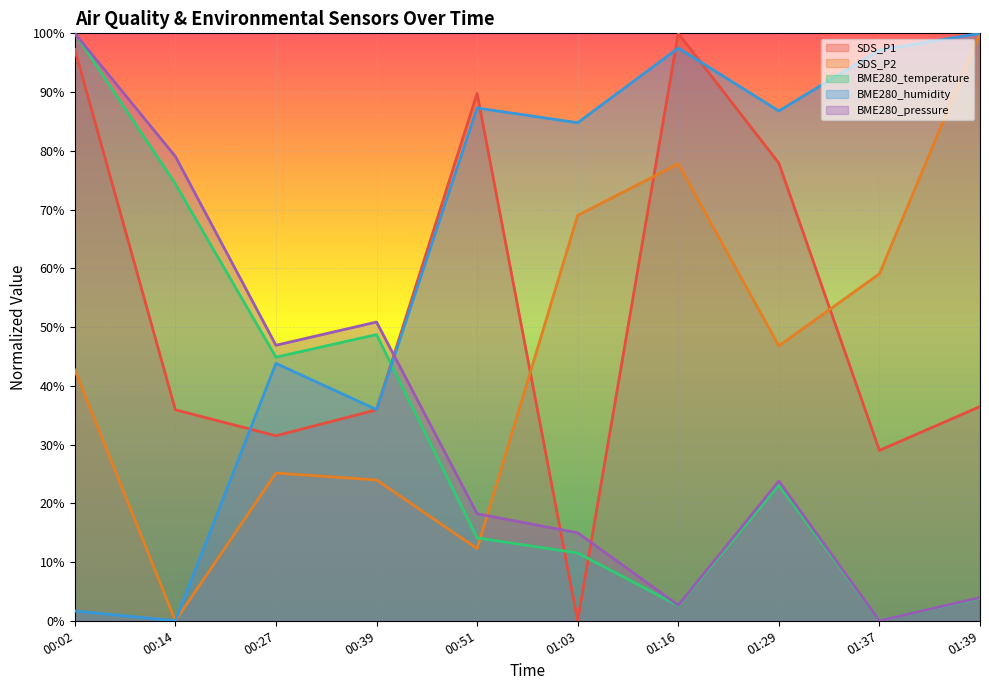

At which category does BME280_humidity reach its first local peak?

00:27